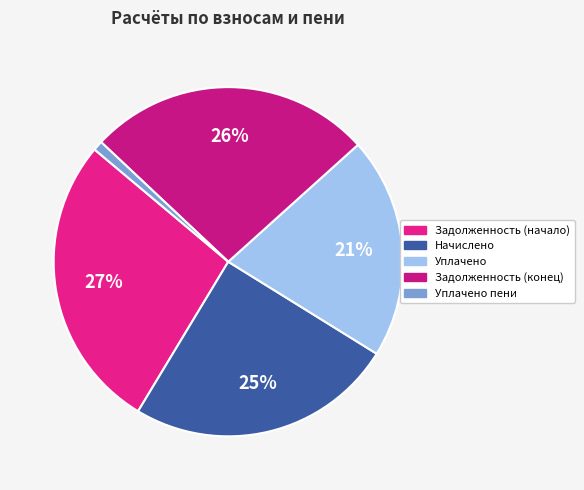

What percentage is the Уплачено slice, to the nearest percent?

21%